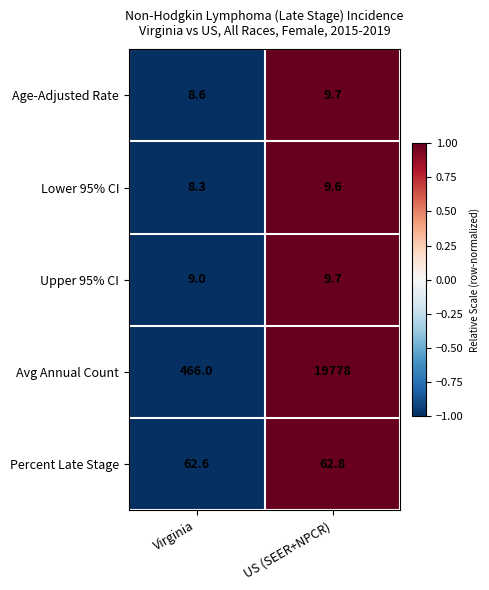

What is the maximum value shown in the chart?

19778.0